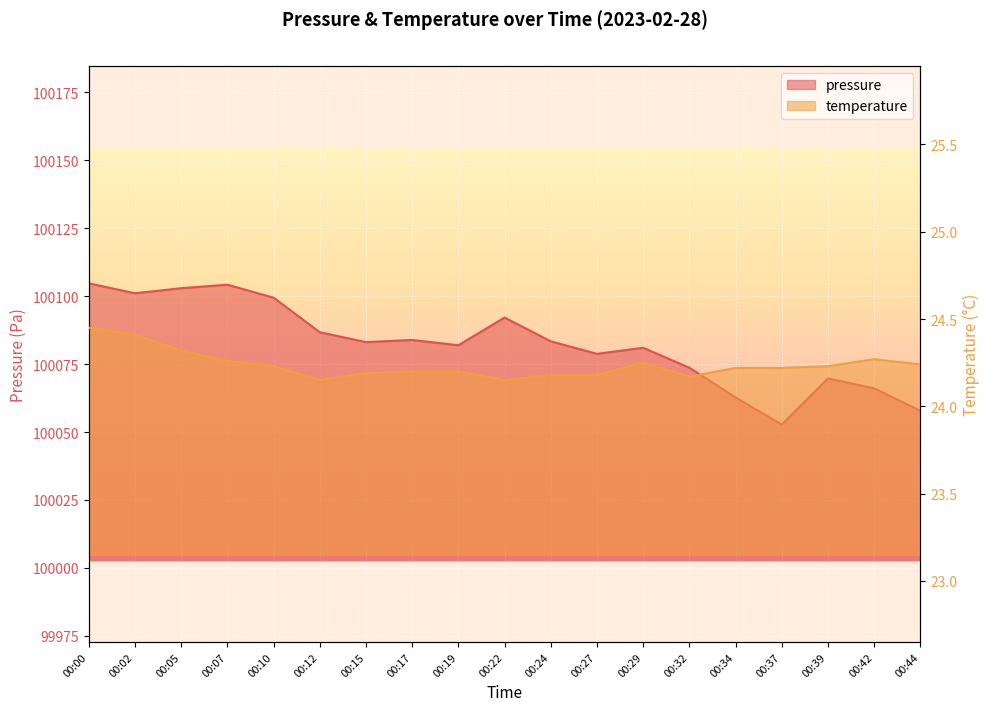

True or false: temperature and pressure intersect in this chart.

False